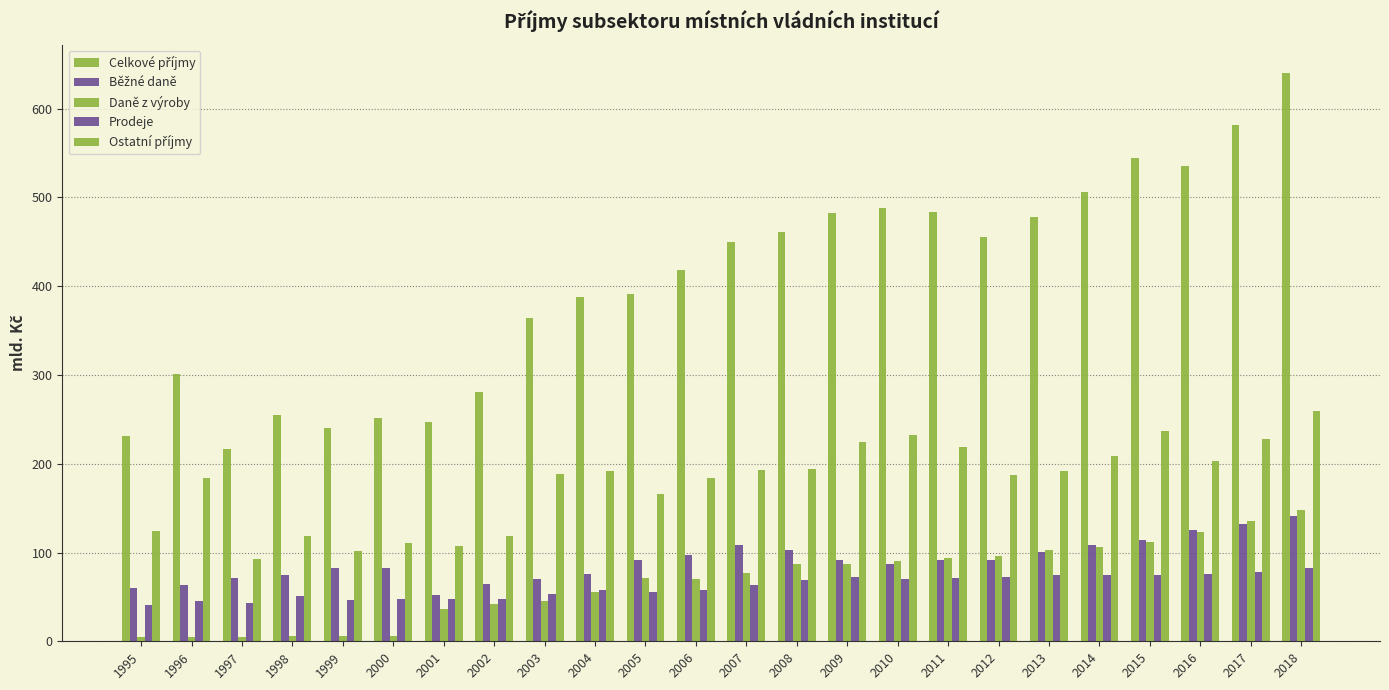

How many bars are there in each group?

5